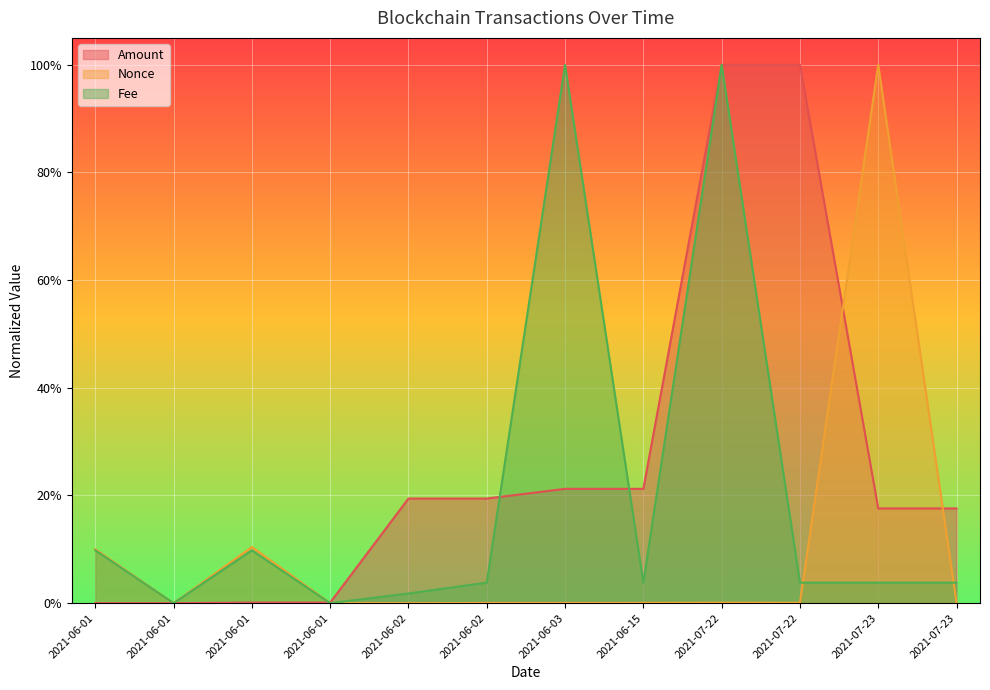

How many series are shown in this chart?

3